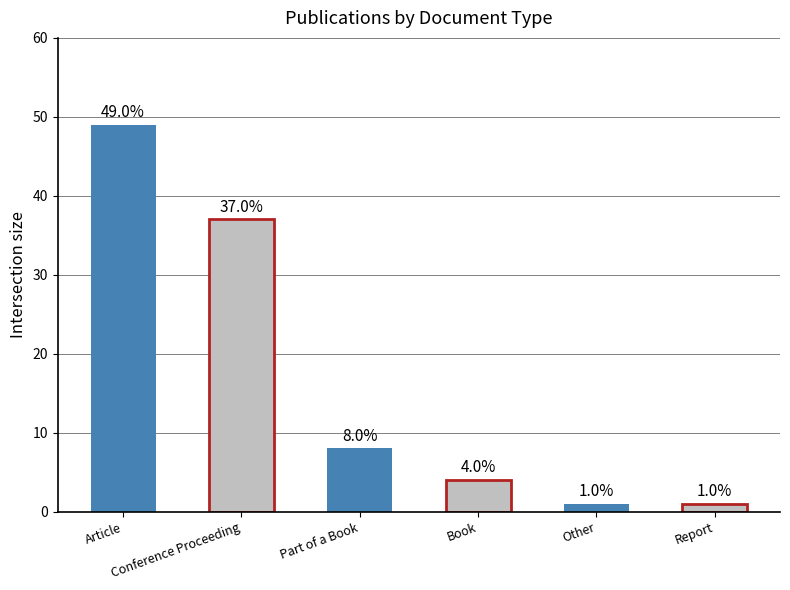

What is the change in value from Conference Proceeding to Part of a Book?

-29